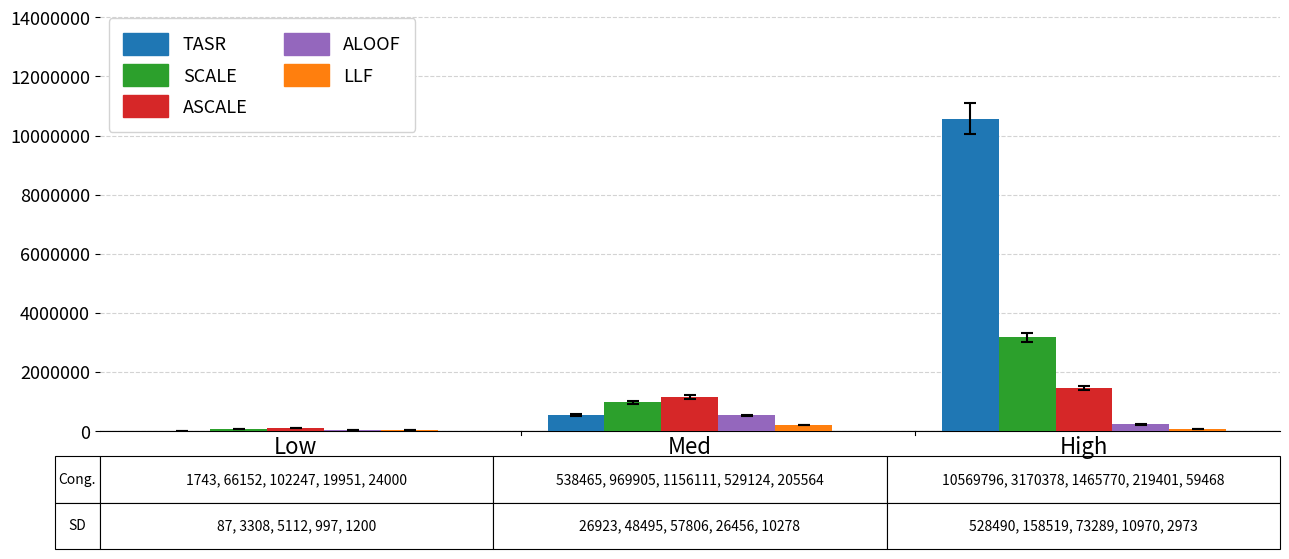

Are the bars grouped side by side (vs. stacked)?

Yes